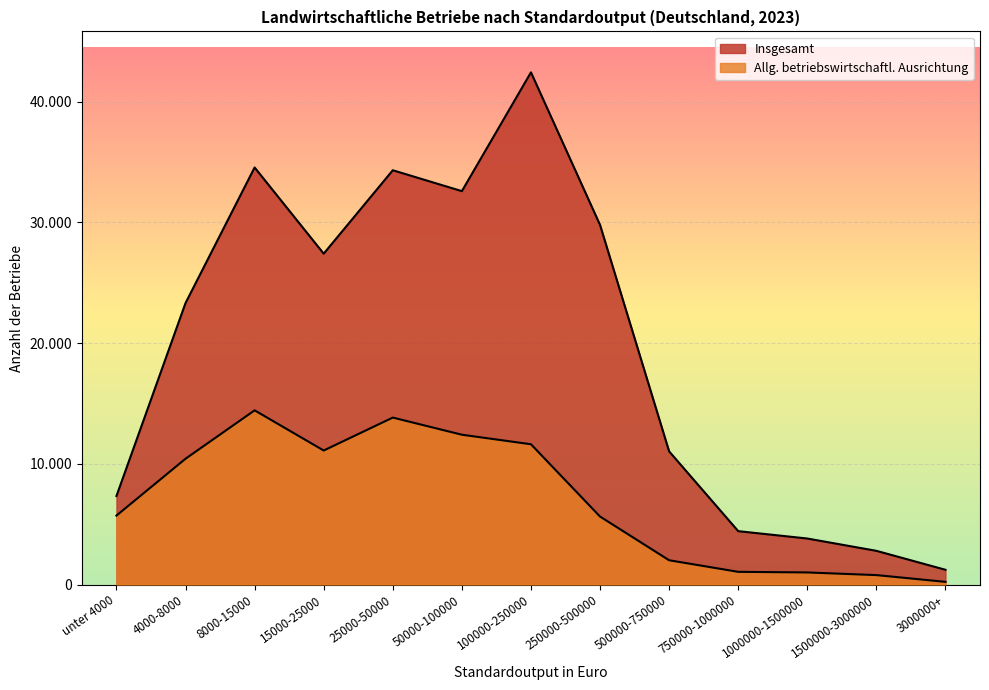

The Allgemeine_betriebswirtschaftliche_Ausrichtung series shows 11620 at 100000-250000. True or false?

True